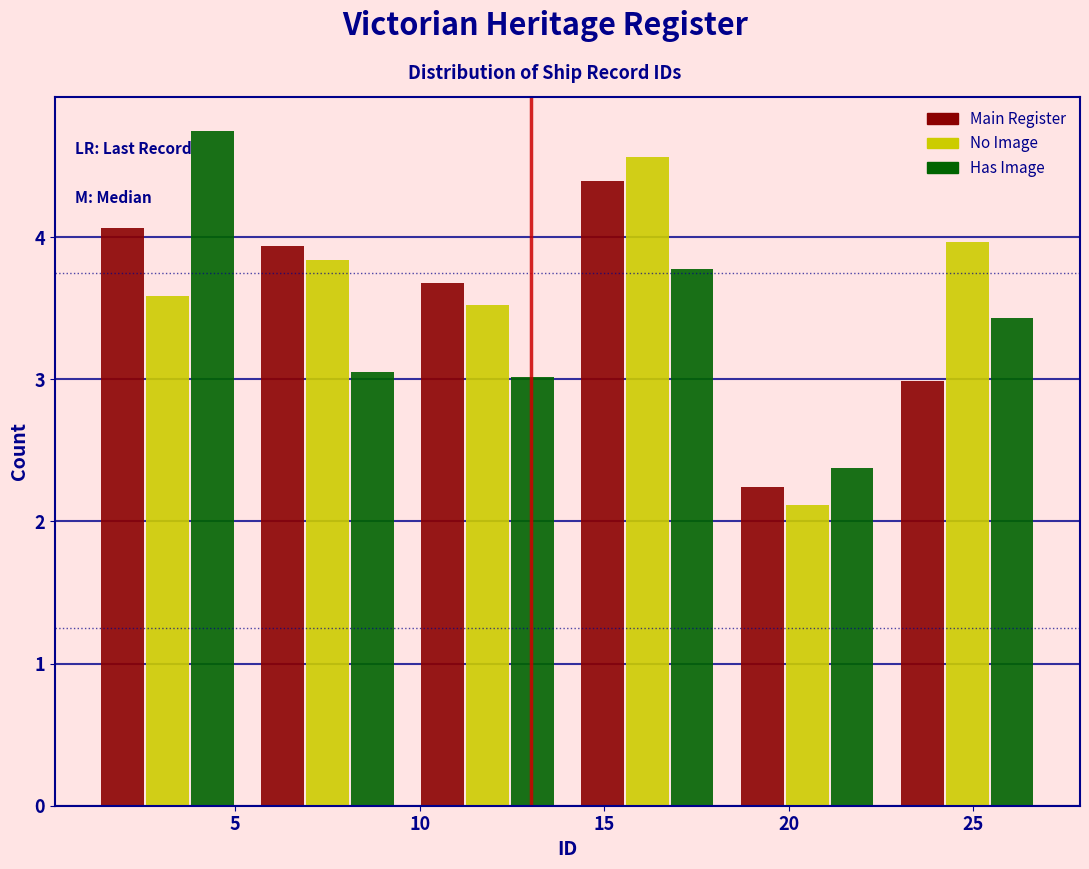

Reading left to right, transcribe this chart: for each range on the x-axis, give the height of each series' bar. Neither the bar edges nor the heights are printed on the chart, so give them approximately, as read against the axes.

1.0 to 5.5: Main Register=4.1	No Image=3.6	Has Image=4.7
5.5 to 9.5: Main Register=3.9	No Image=3.8	Has Image=3.1
9.5 to 14.0: Main Register=3.7	No Image=3.5	Has Image=3.0
14.0 to 18.5: Main Register=4.4	No Image=4.6	Has Image=3.8
18.5 to 22.5: Main Register=2.2	No Image=2.1	Has Image=2.4
22.5 to 27.0: Main Register=3.0	No Image=4.0	Has Image=3.4